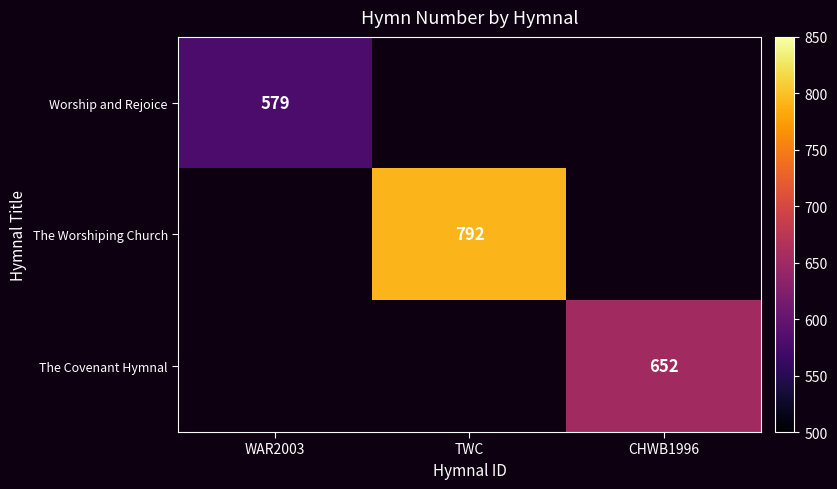

At which label is Worship and Rejoice closest to 579?

WAR2003